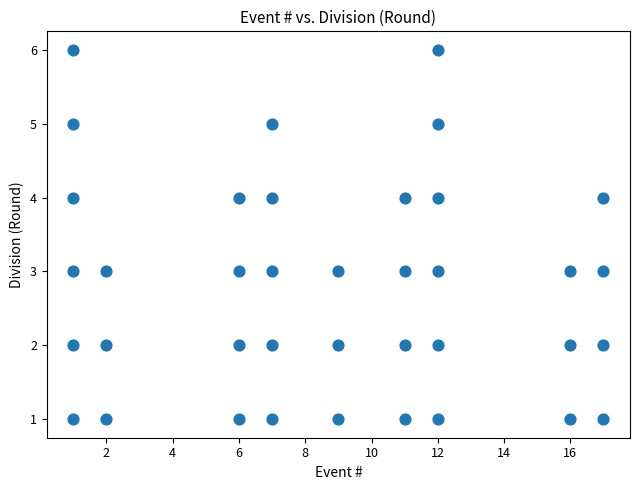

What is the range of X values (max minus min)?

16